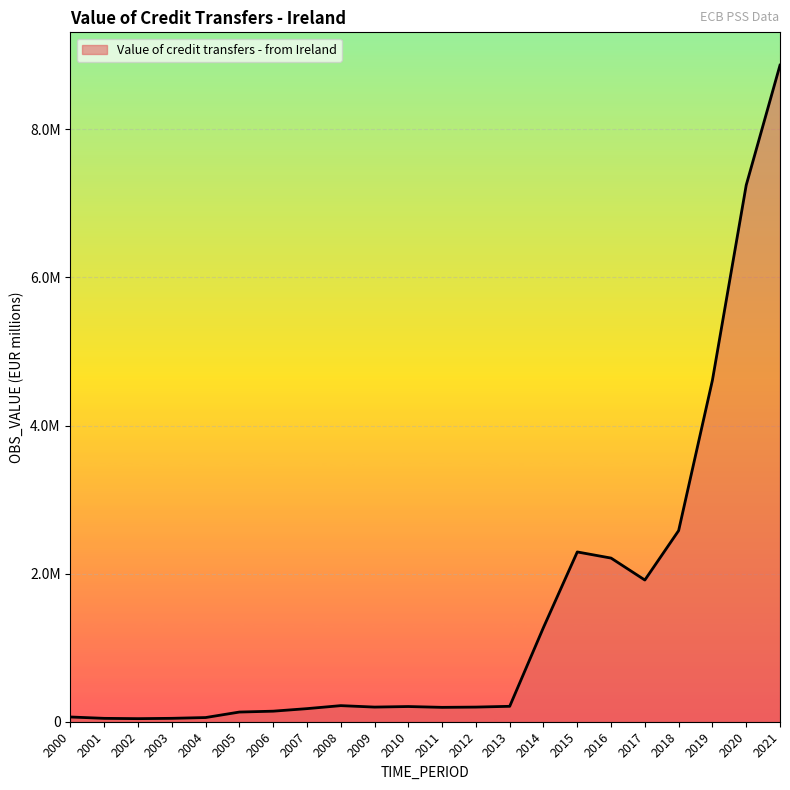

How many points are lower than both their immediate neighbors (excluding endpoints)?

4